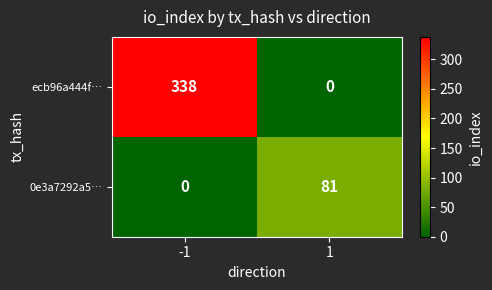

What is the spread (max minus min) of values at -1?

338